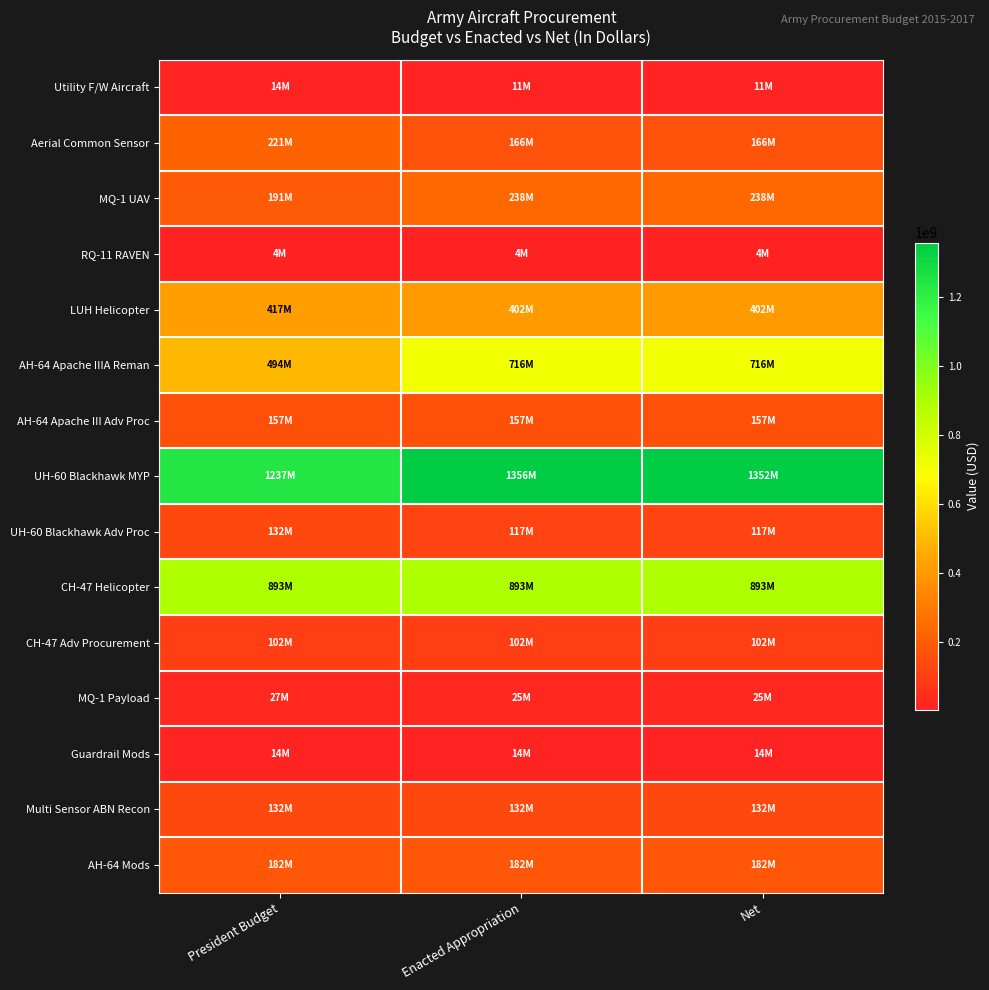

At how many categories does at least one series exceed 358387946?

3